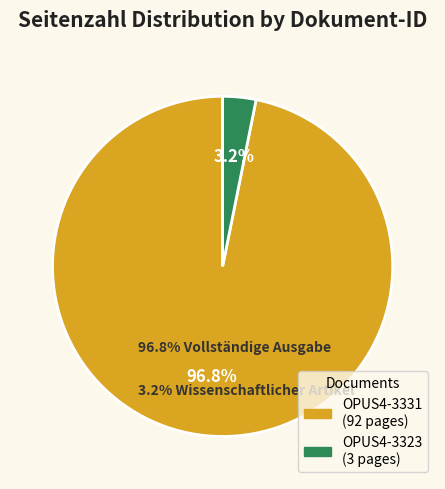

To the nearest percent, what is the difference between the OPUS4-3331 and OPUS4-3323 slice percentages?

94%